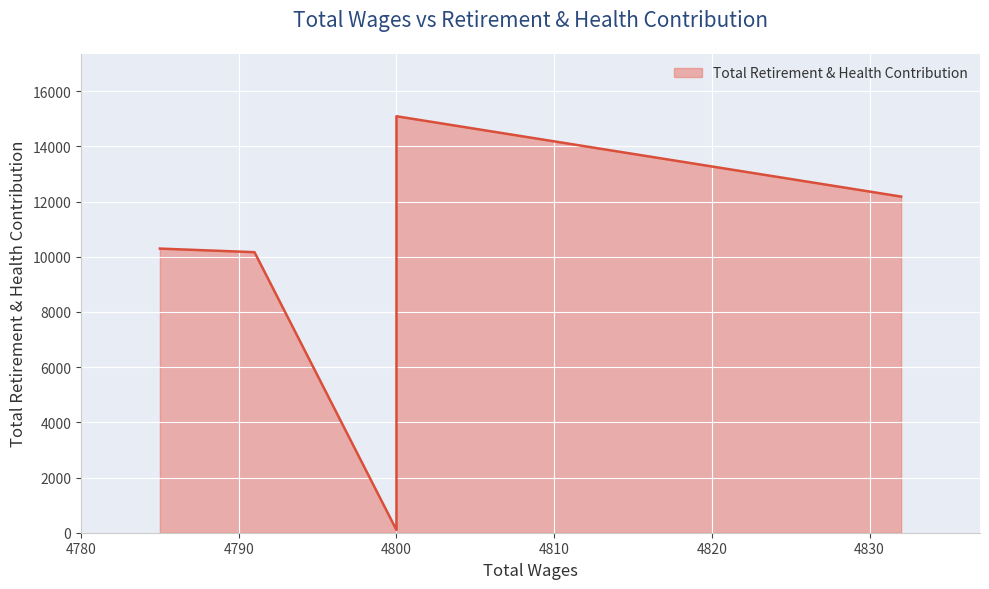

What is the difference between the maximum and minimum values?

14992